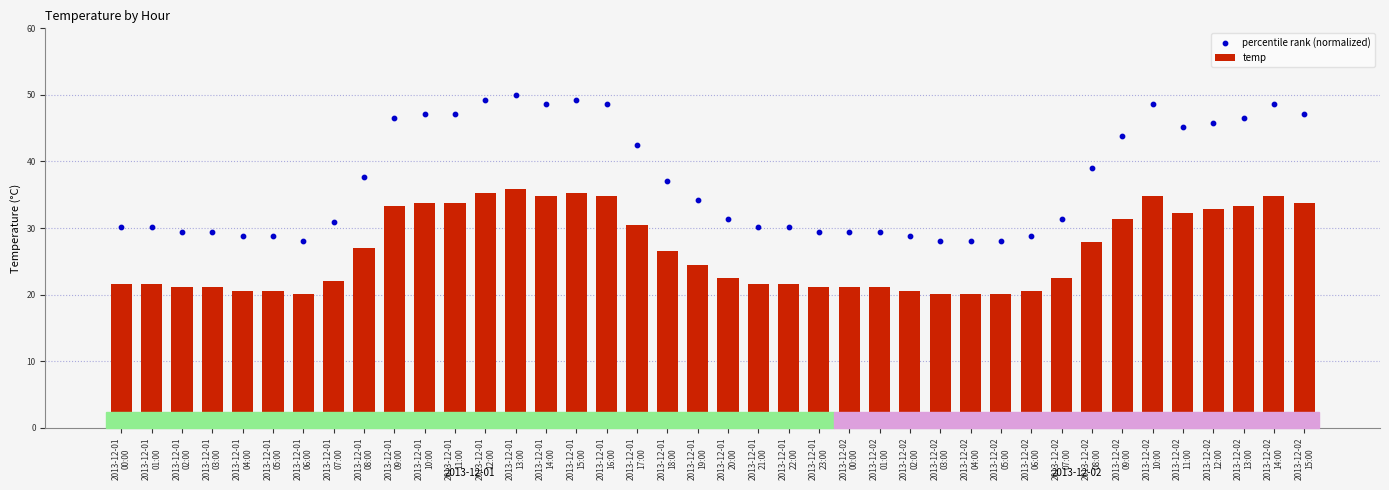

Which series has the largest Y range (max minus min)?

percentile rank (normalized)